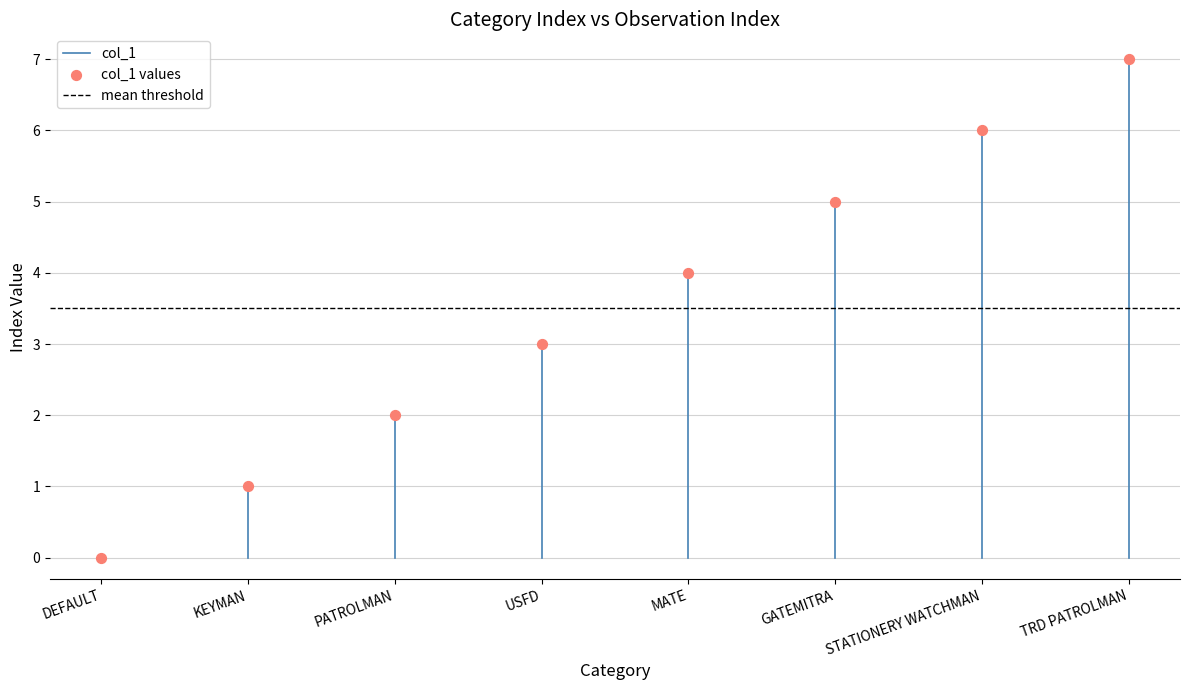

What is the range of Y values (max minus min)?

7